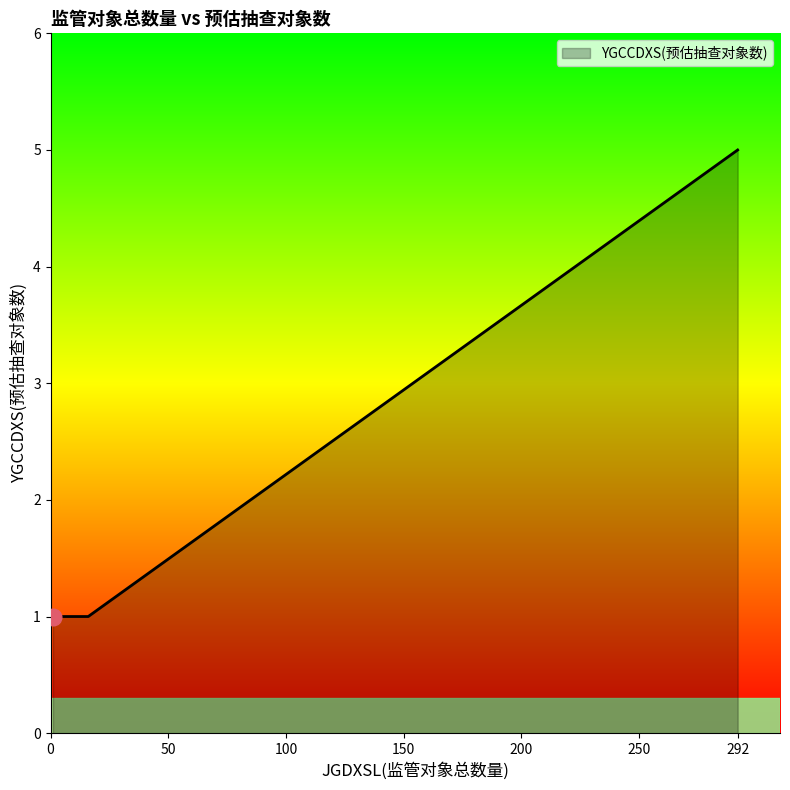

Which label corresponds to the smallest value in the chart?

12